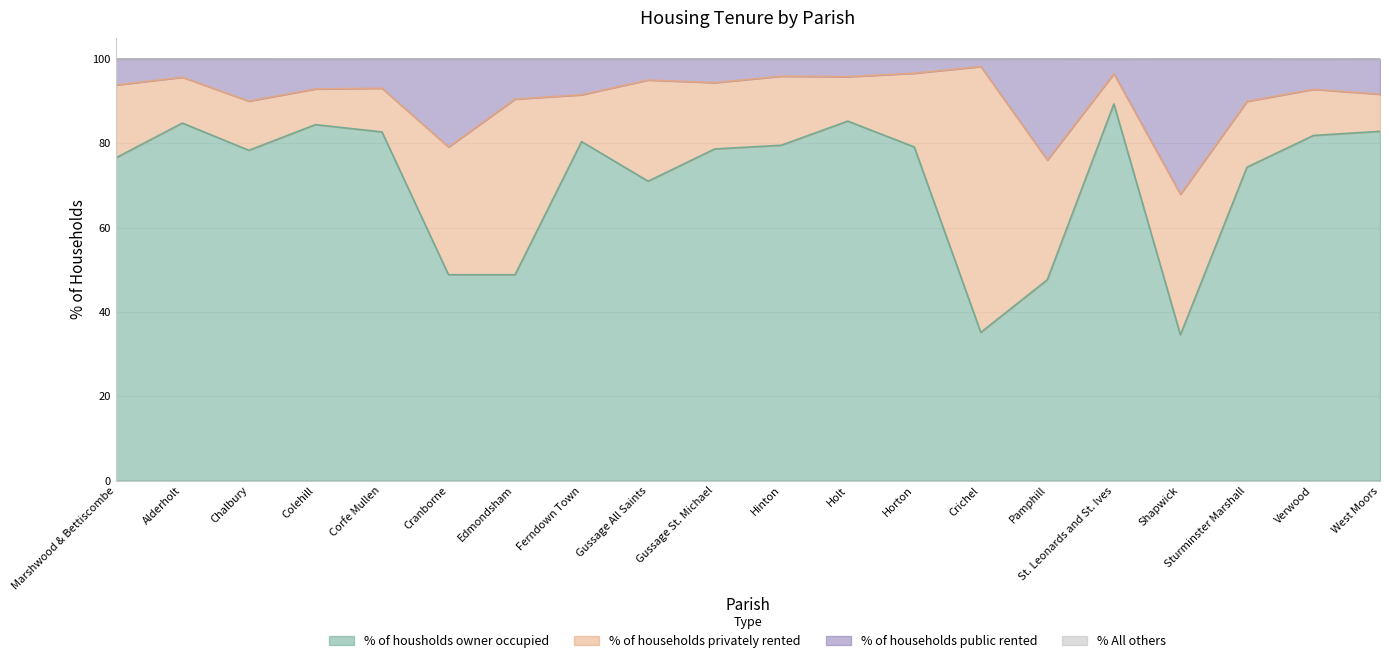

At which label does % of households public rented first exceed 93?

Marshwood & Bettiscombe